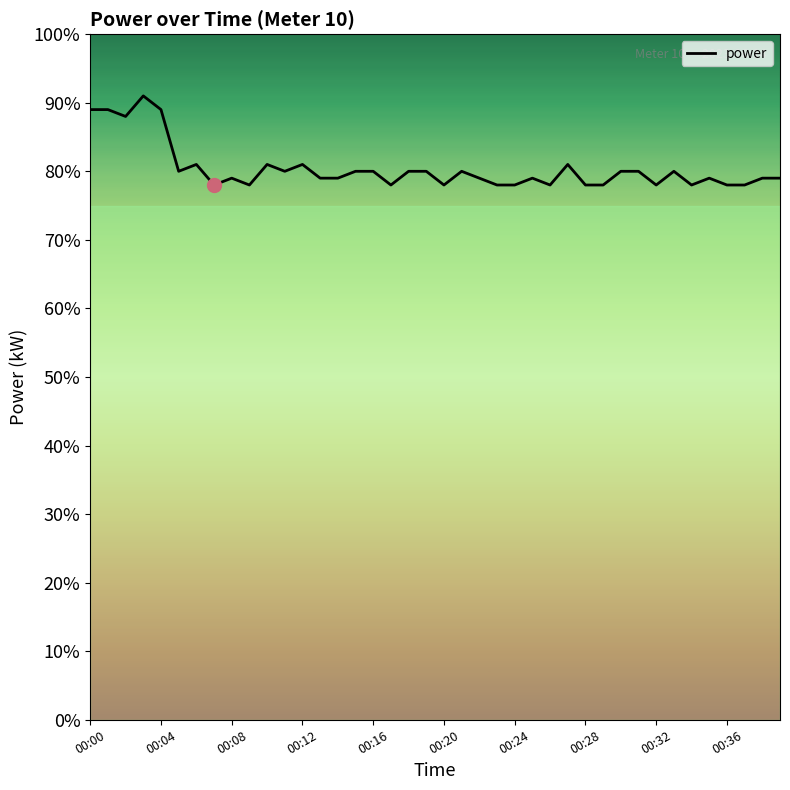

Rank the categories by value from lowest to highest.

00:28, 00:36, 17, 20, 23, 24, 26, 28, 29, 32, 34, 36, 37, 00:32, 13, 14, 22, 25, 35, 38, 39, 00:20, 11, 15, 16, 18, 19, 21, 30, 31, 33, 00:24, 10, 12, 27, 00:08, 00:00, 00:04, 00:16, 00:12